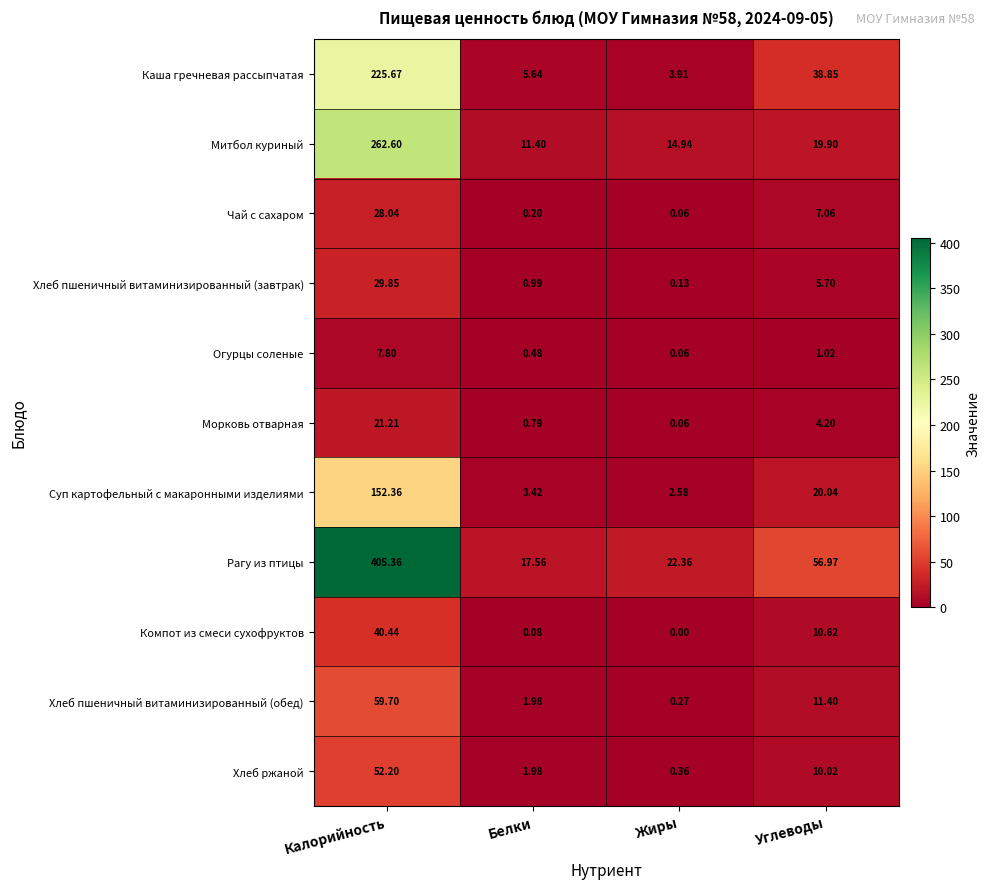

Where does the Компот из смеси сухофруктов series first go above 10?

Калорийность